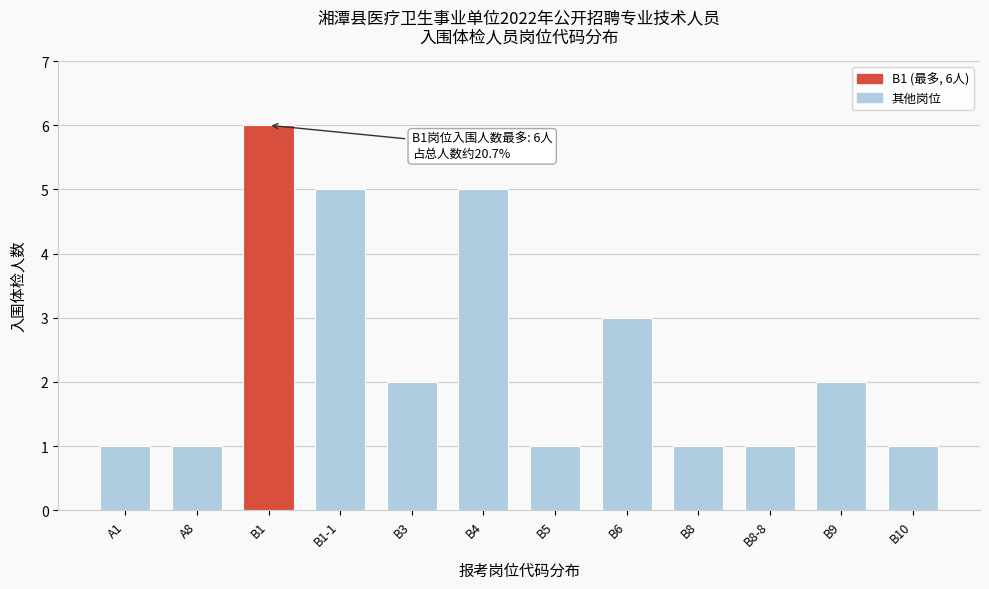

Reading left to right, what are all the values shown in this chart?

1	1	6	5	2	5	1	3	1	1	2	1